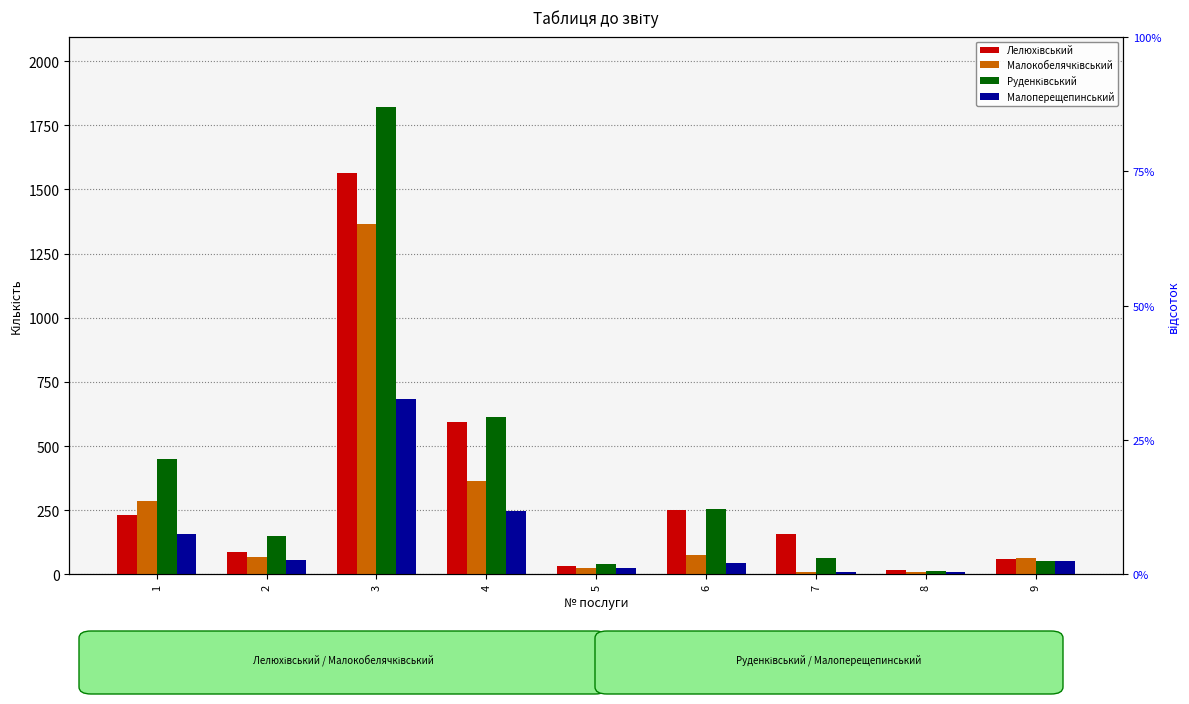

The value of Руденківський at 6 is 160. True or false?

False